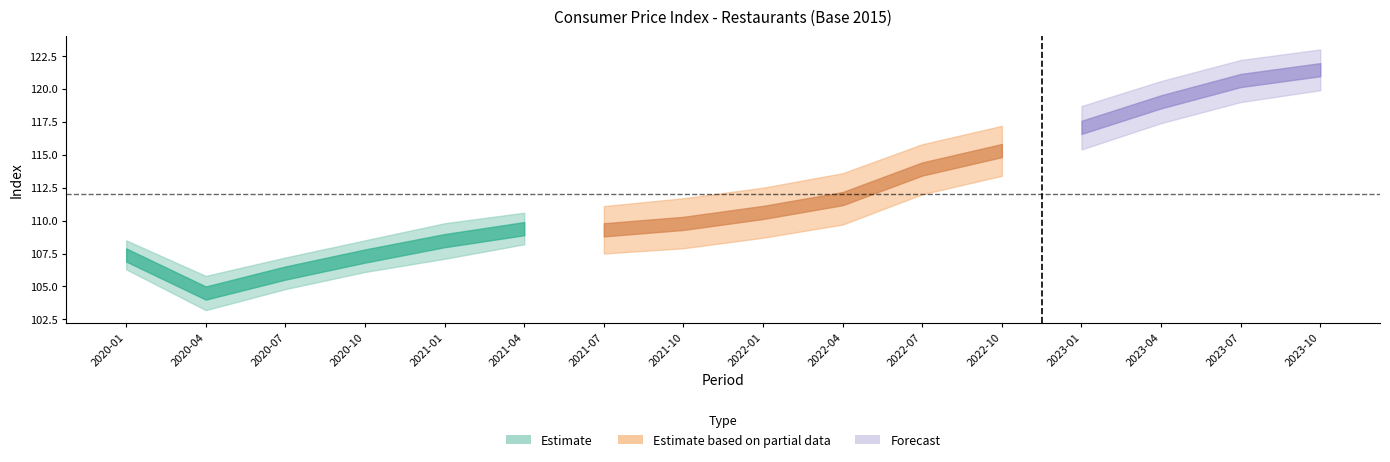

At which label is Index closest to 112?

2022-04